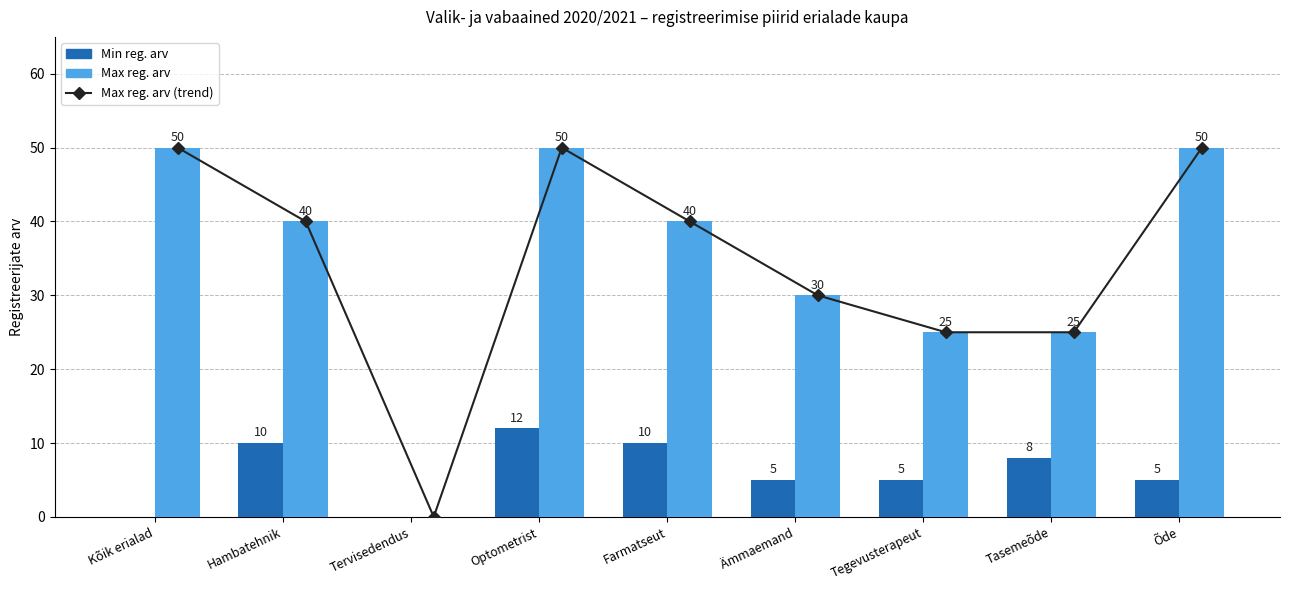

How many data points in Max reg. arv are less than 40?

4